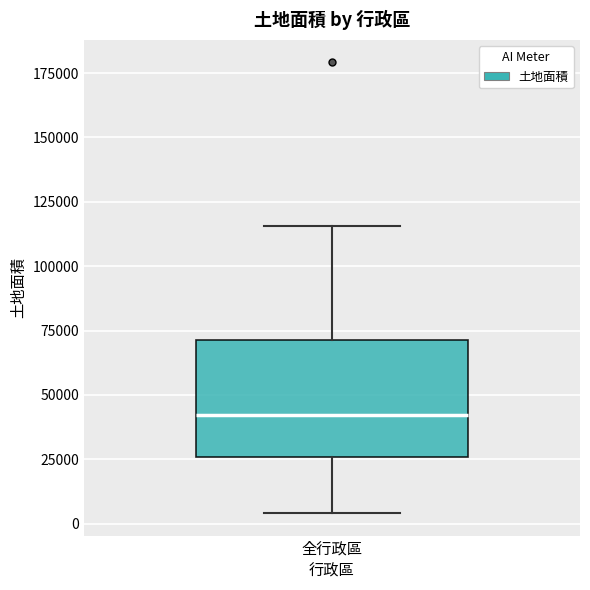

Read this box plot against the y-axis: the position of the median line, the range covered by the box, and the ends of both whiskers. The values are not printed on the chart, so give them approximately, as read against the axis.

median 40000, box 25000 to 70000, whiskers 5000 to 115000